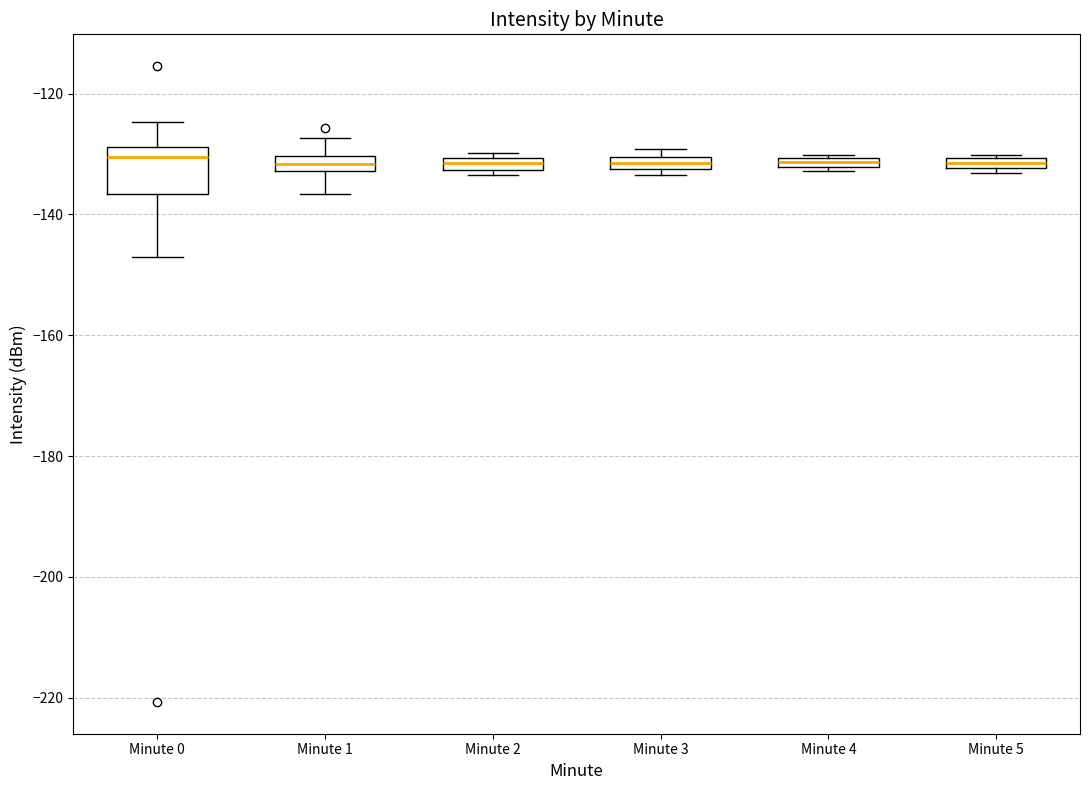

Comparing the boxes themselves (not the whiskers), which one is the tallest?

Minute 0